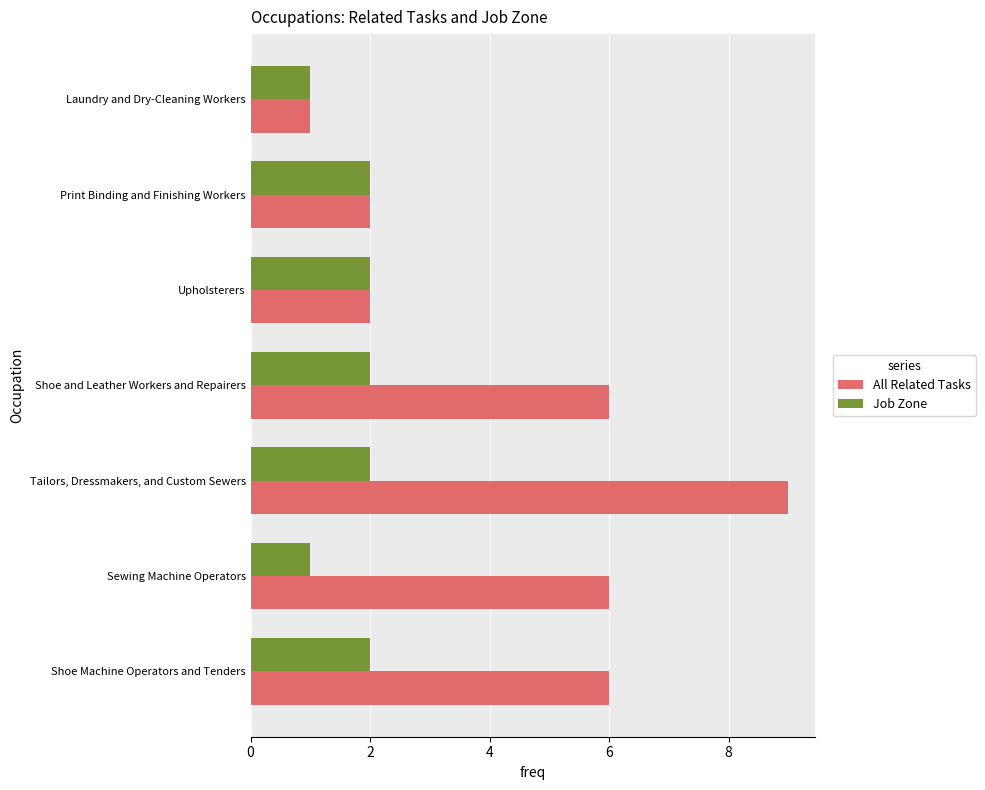

List the series in order of their peak value, lowest first.

Job Zone, All Related Tasks